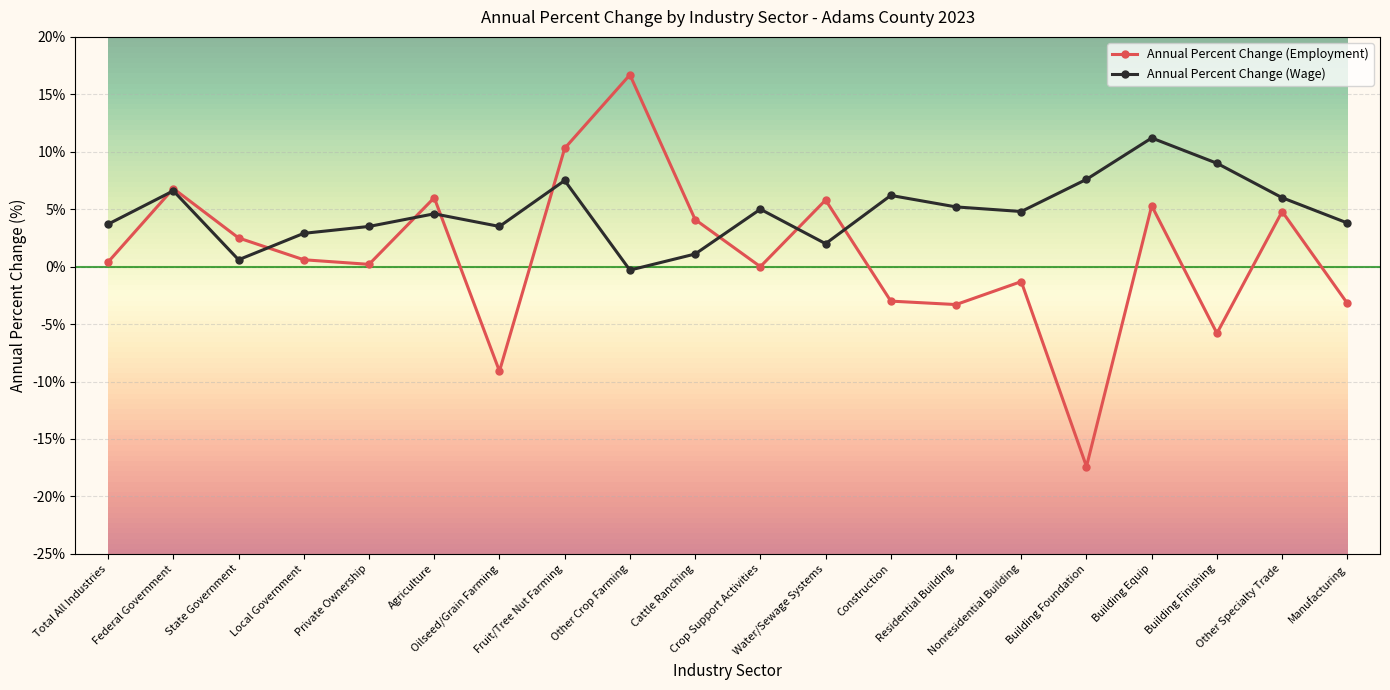

The Annual Percent Change (Wage) series shows 6.0 at Other Specialty Trade. True or false?

True